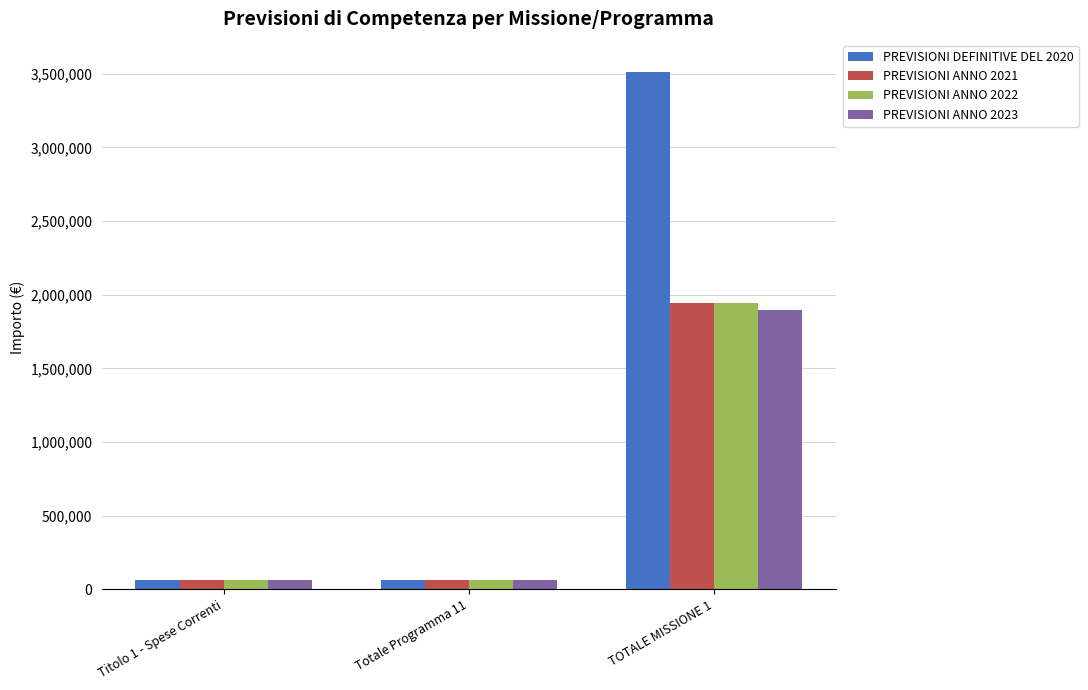

At which label does PREVISIONI ANNO 2023 reach its peak?

TOTALE MISSIONE 1